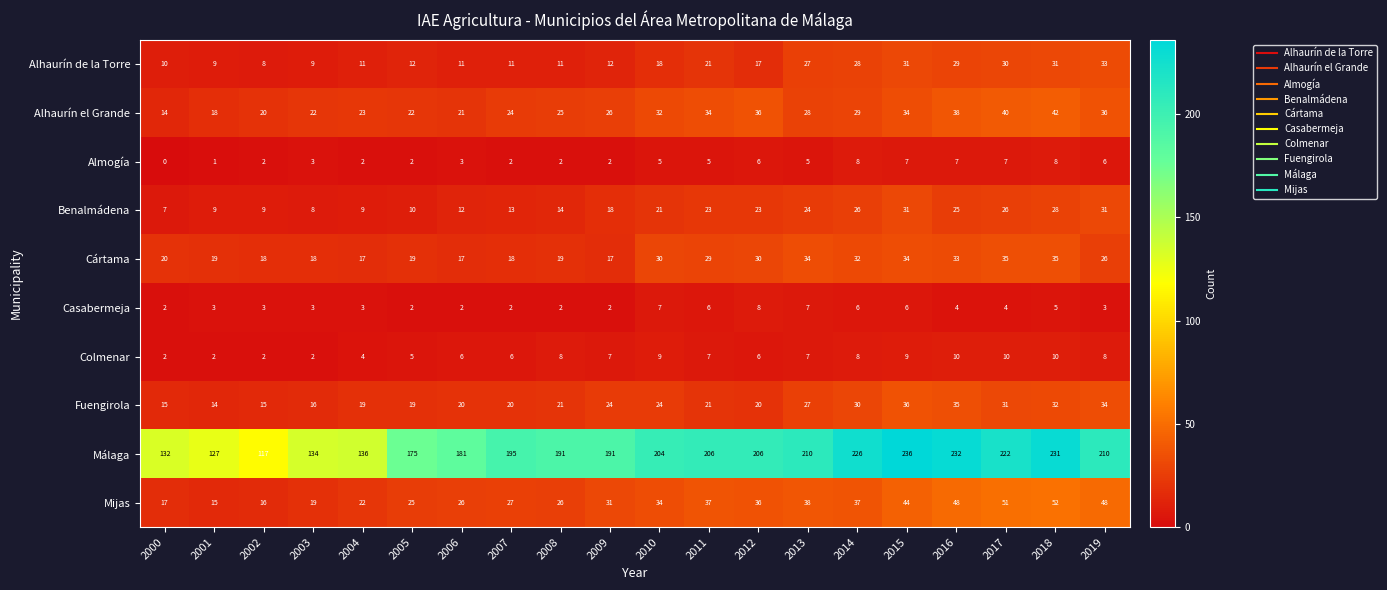

At which label is Málaga closest to 176?

2005